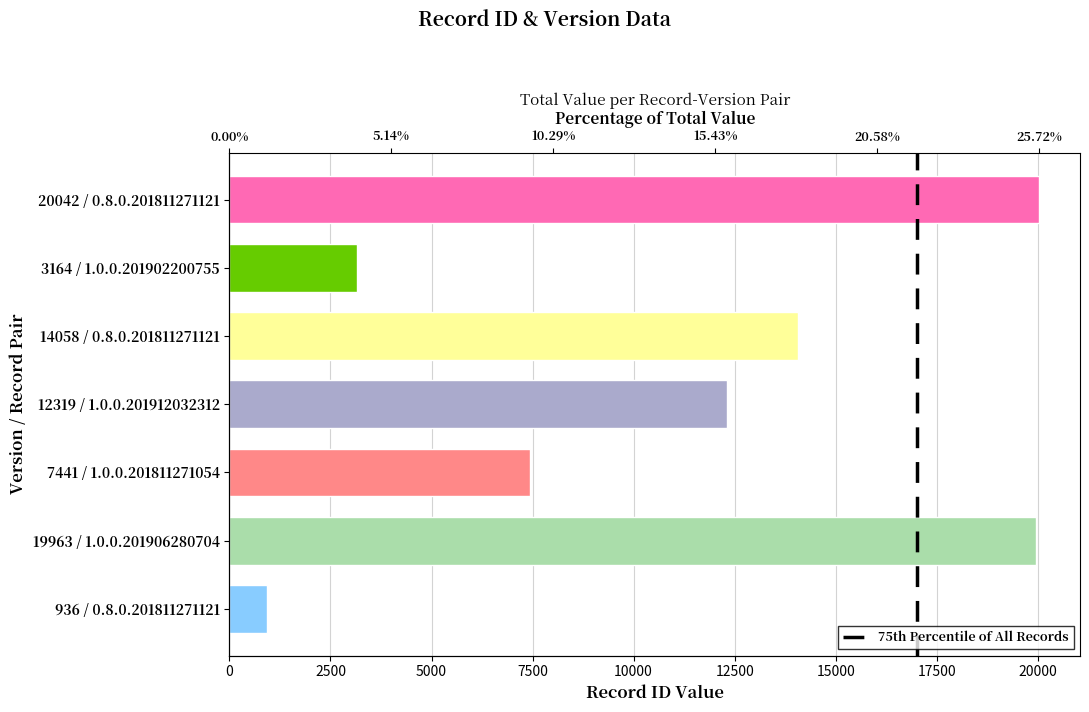

Which has a higher value, 7441 / 1.0.0.201811271054 or 14058 / 0.8.0.201811271121?

14058 / 0.8.0.201811271121